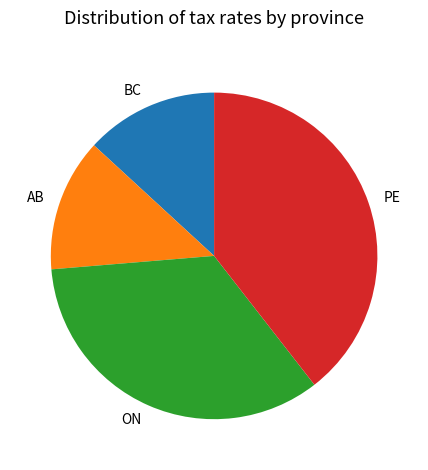

Which has a higher value, AB or ON?

ON